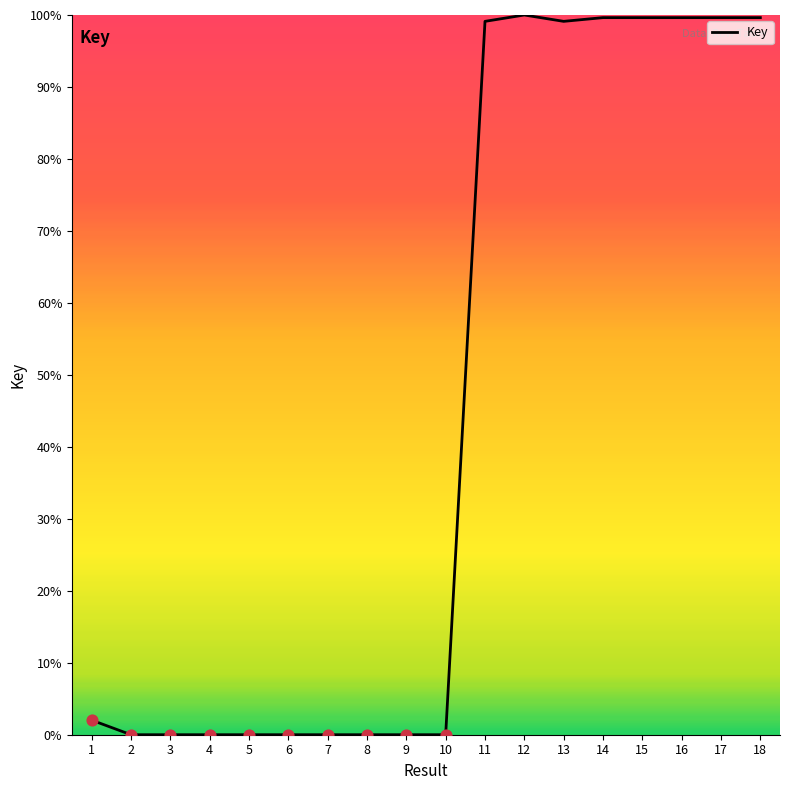

Between 8 and 14, which is larger?

14